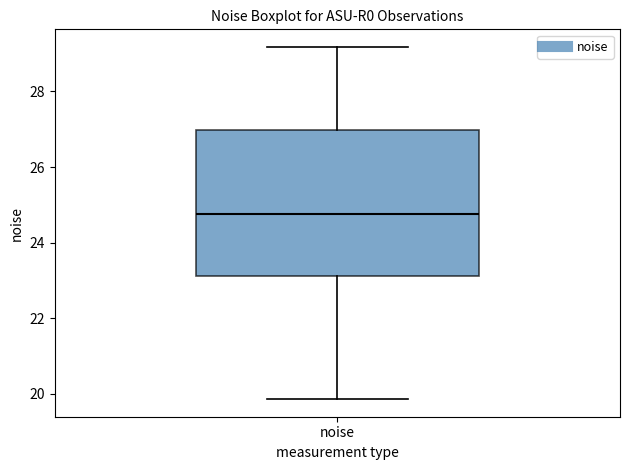

Where does the median line of the box for noise sit on the y-axis? The values are not printed on the chart, so give them approximately, as read against the axis.

24.8